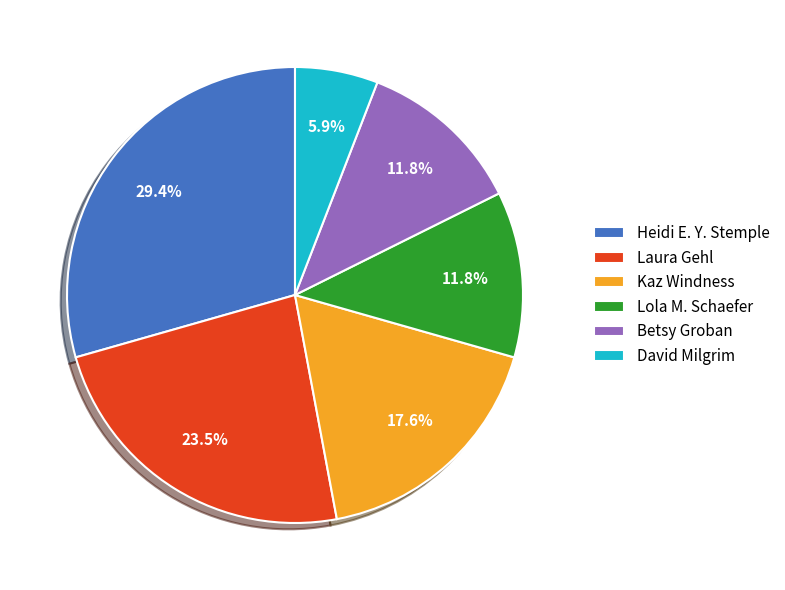

What portion of the pie excludes Heidi E. Y. Stemple?

70.6%